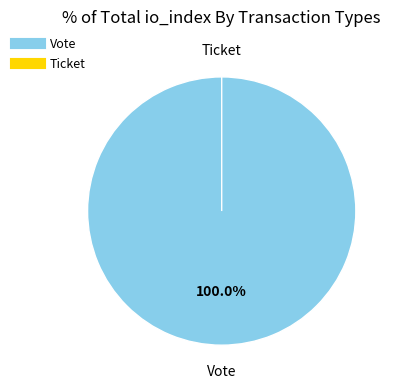

The Vote slice represents 100% of the pie. True or false?

True